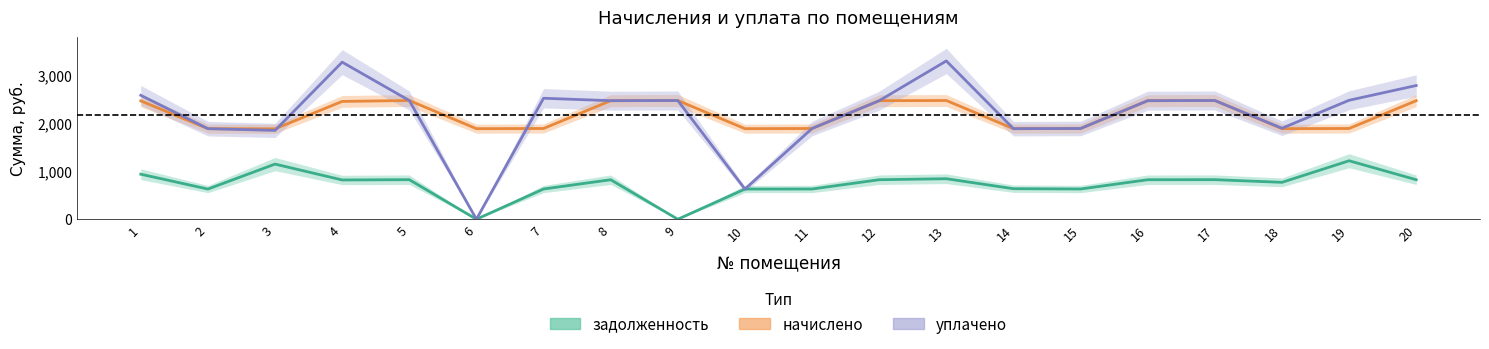

What is the average value of the уплачено series?

2178.8